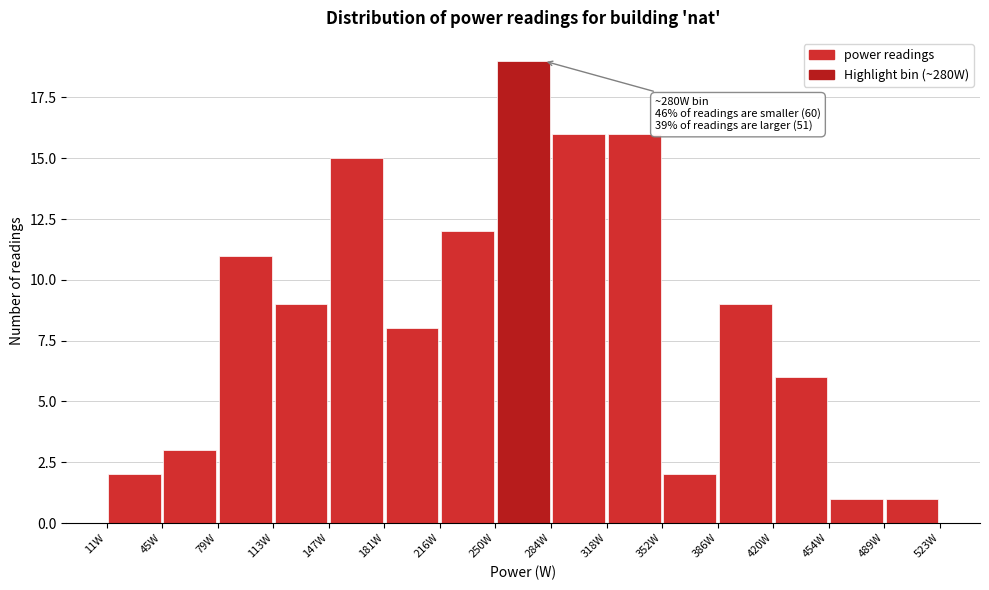

Over which range of the x-axis is the bar tallest?

250 to 285